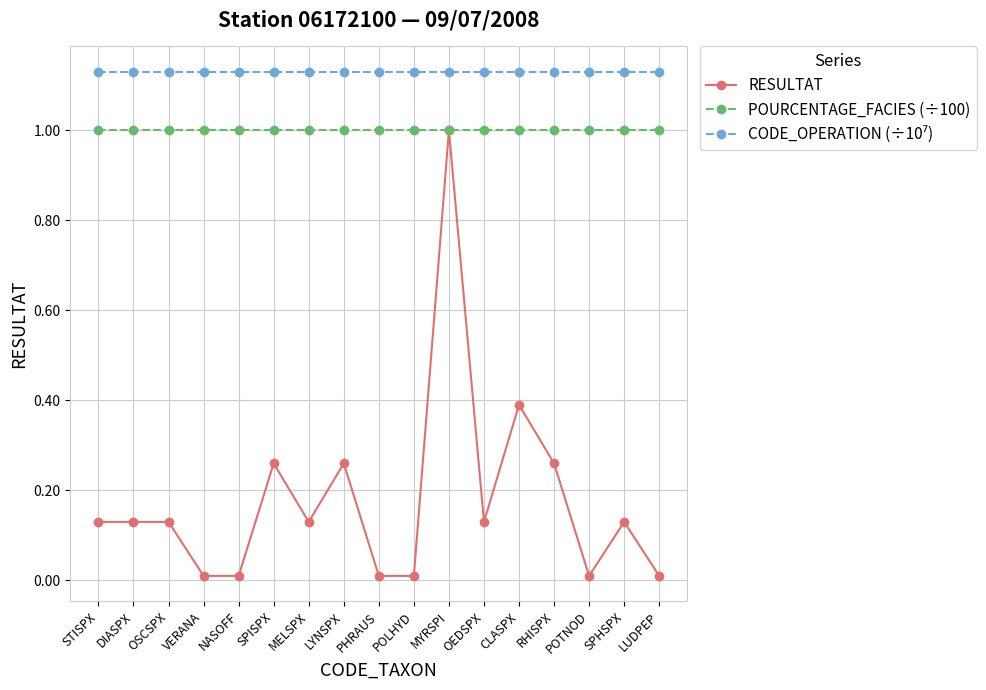

What is the label of the 10th point from the right?

LYNSPX